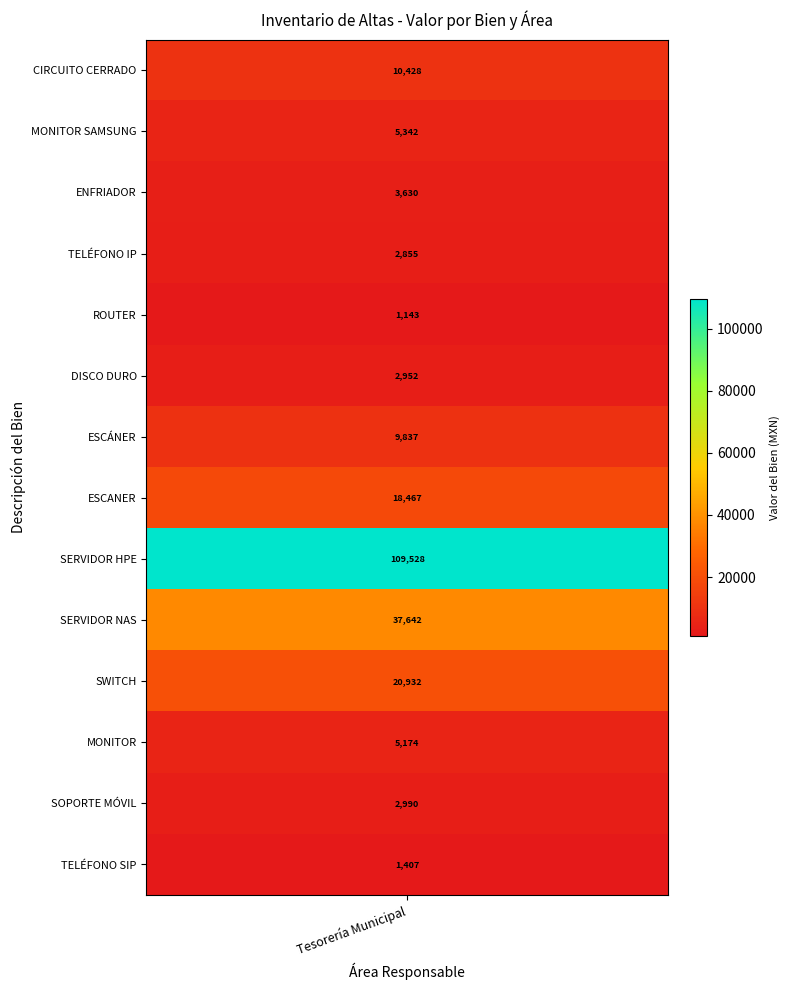

Reading right to left, what are all the values shown in this chart?

TELÉFONO SIP=1407.1	SOPORTE MÓVIL=2990.0	MONITOR=5173.6	SWITCH=20931.8	SERVIDOR NAS=37642.0	SERVIDOR HPE=109528.1	ESCANER=18467.2	ESCÁNER=9836.8	DISCO DURO=2952.2	ROUTER=1142.6	TELÉFONO IP=2855.0	ENFRIADOR=3630.0	MONITOR SAMSUNG=5341.6	CIRCUITO CERRADO=10428.4